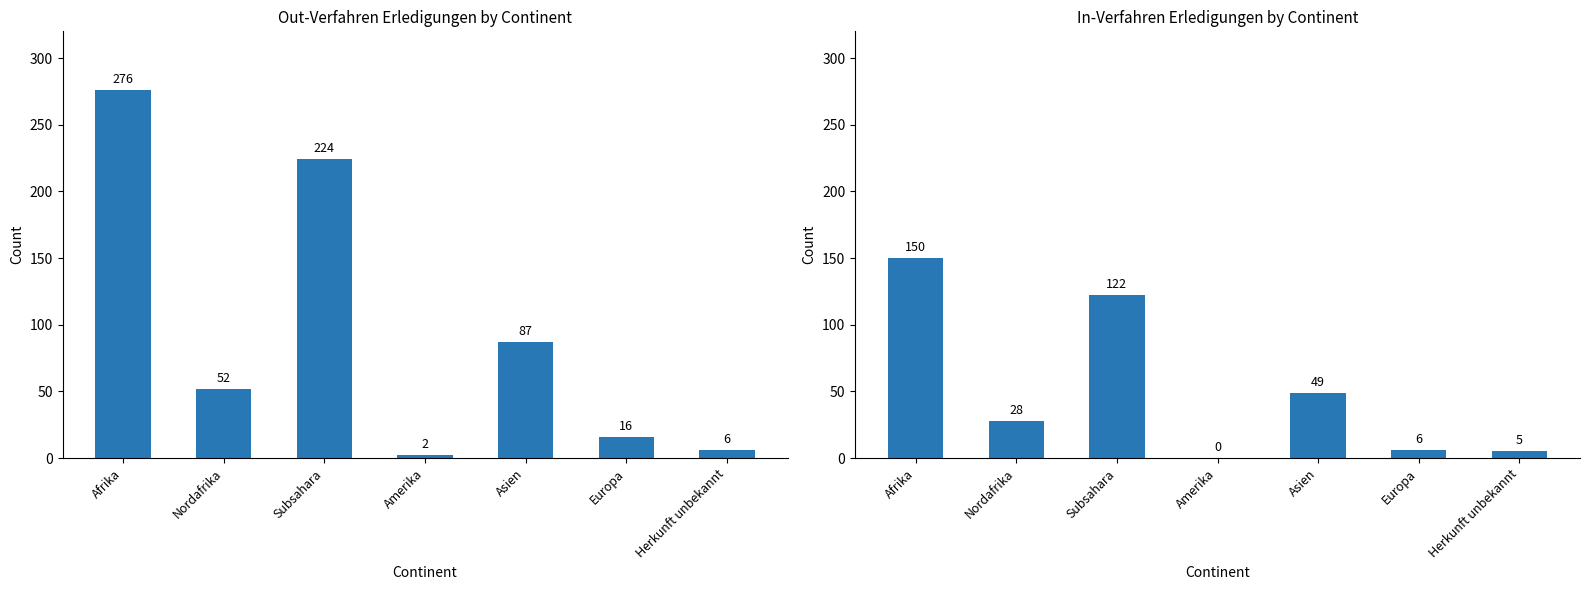

The Total Erledigungen Out series shows 2 at Amerika. True or false?

True